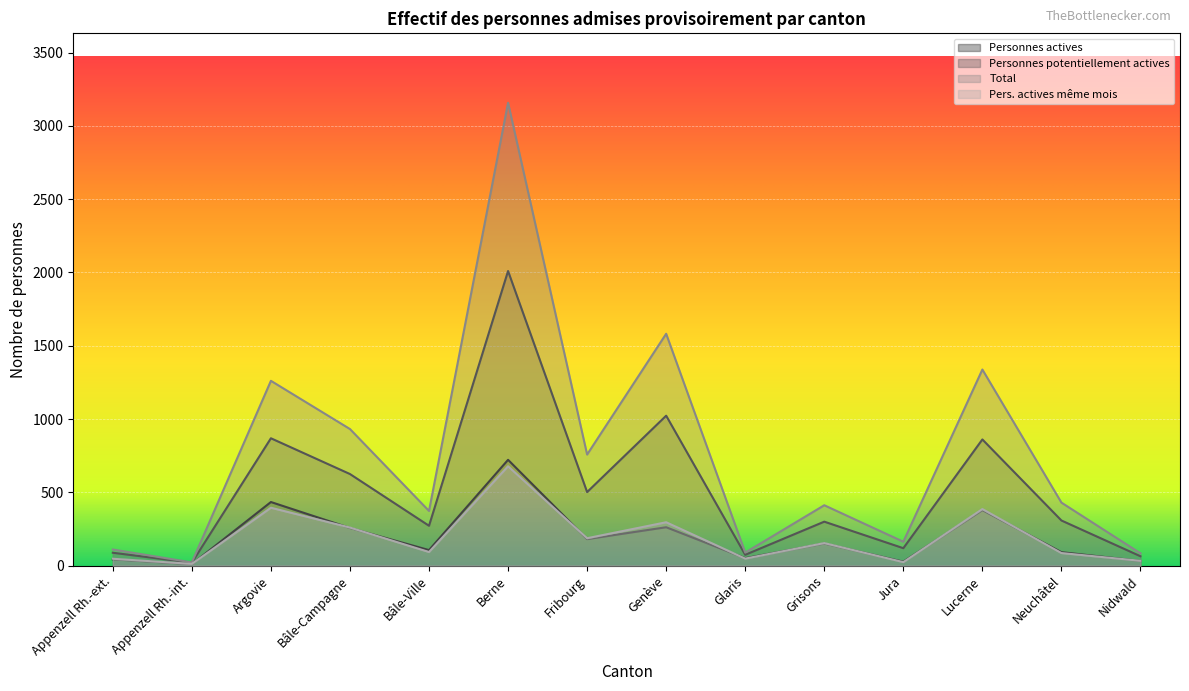

Reading left to right, what are all the values shown in this chart?

Personnes actives: 43	10	434	257	106	722	181	262	51	151	27	379	92	32
Personnes potentiellement actives: 88	20	869	625	272	2010	502	1023	74	300	119	861	308	64
Total: 110	22	1261	932	373	3158	758	1582	89	412	163	1338	430	84
Pers. actives même mois: 47	12	395	260	93	678	187	296	48	154	24	386	86	33